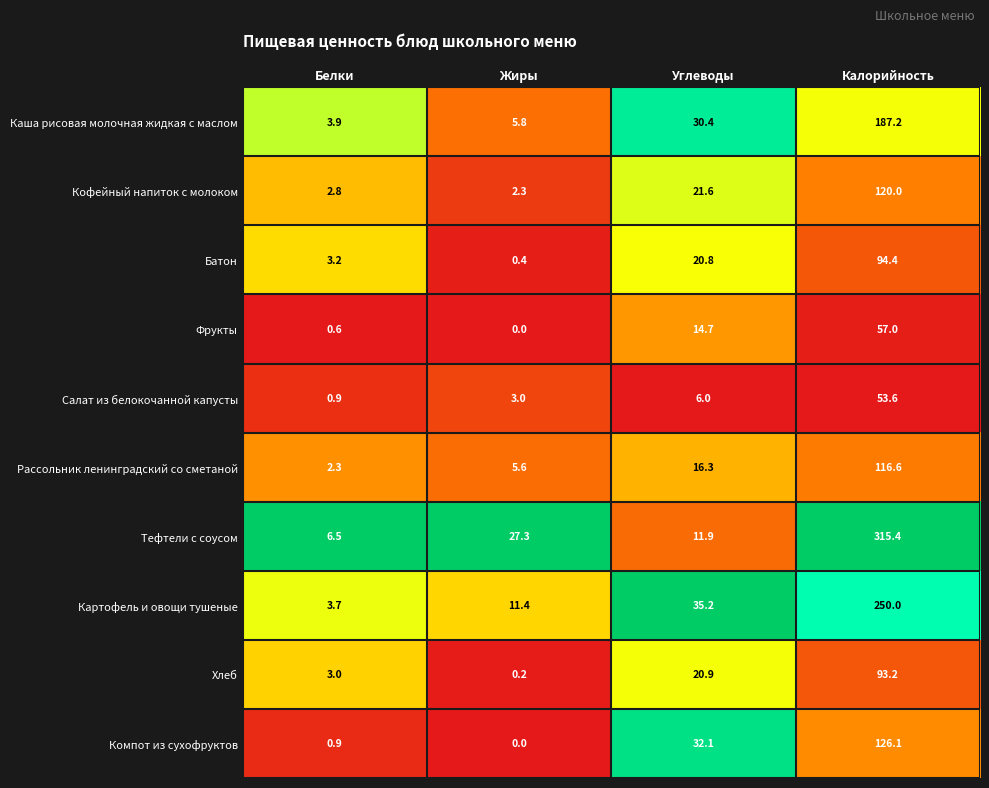

Which series changed the most between Белки and Калорийность?

Тефтели с соусом